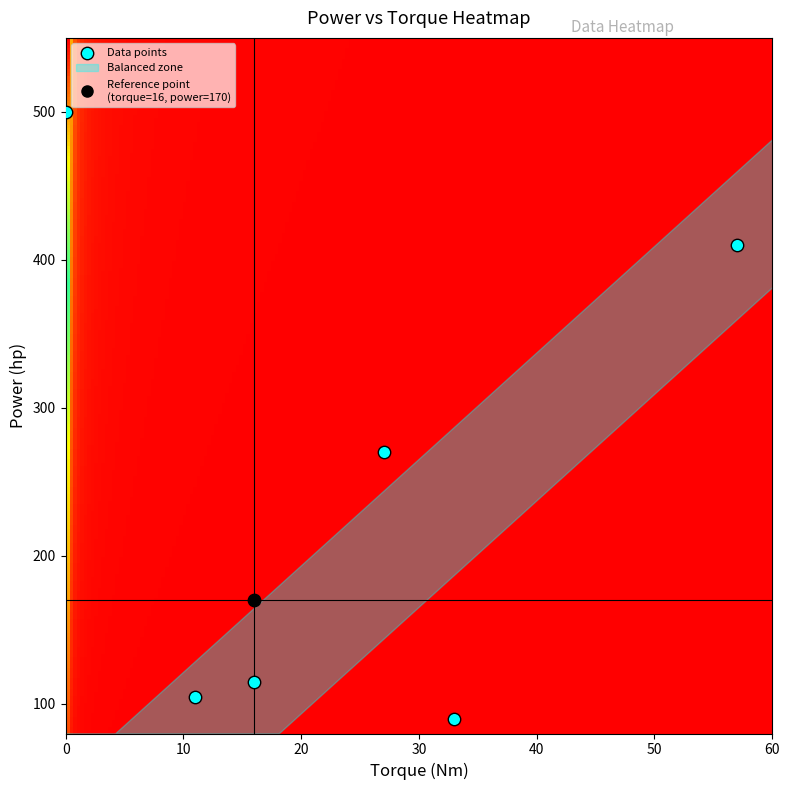

What is the average X value?

23